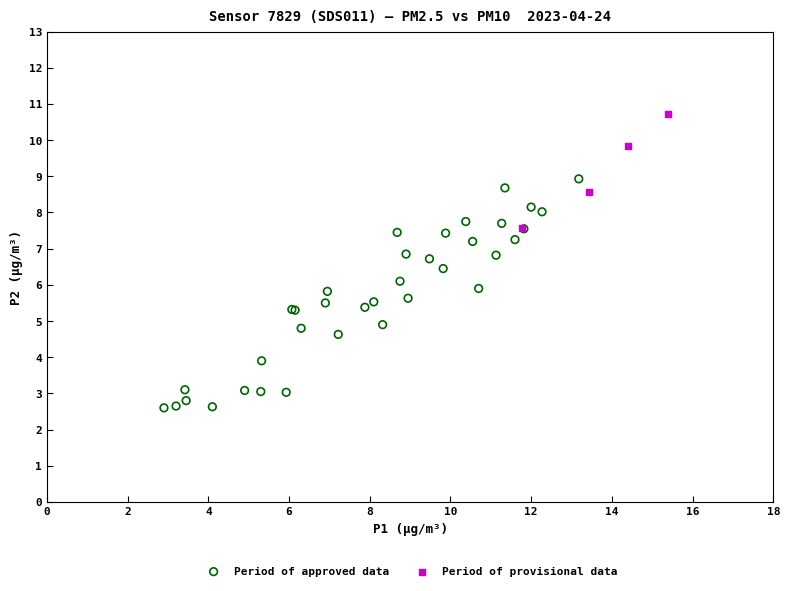

Which series contains the lowest Y value?

Period of approved data